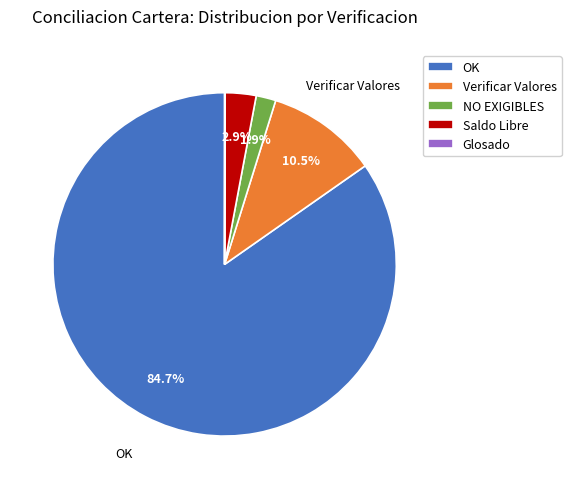

What portion of the pie excludes Saldo Libre?

97.1%